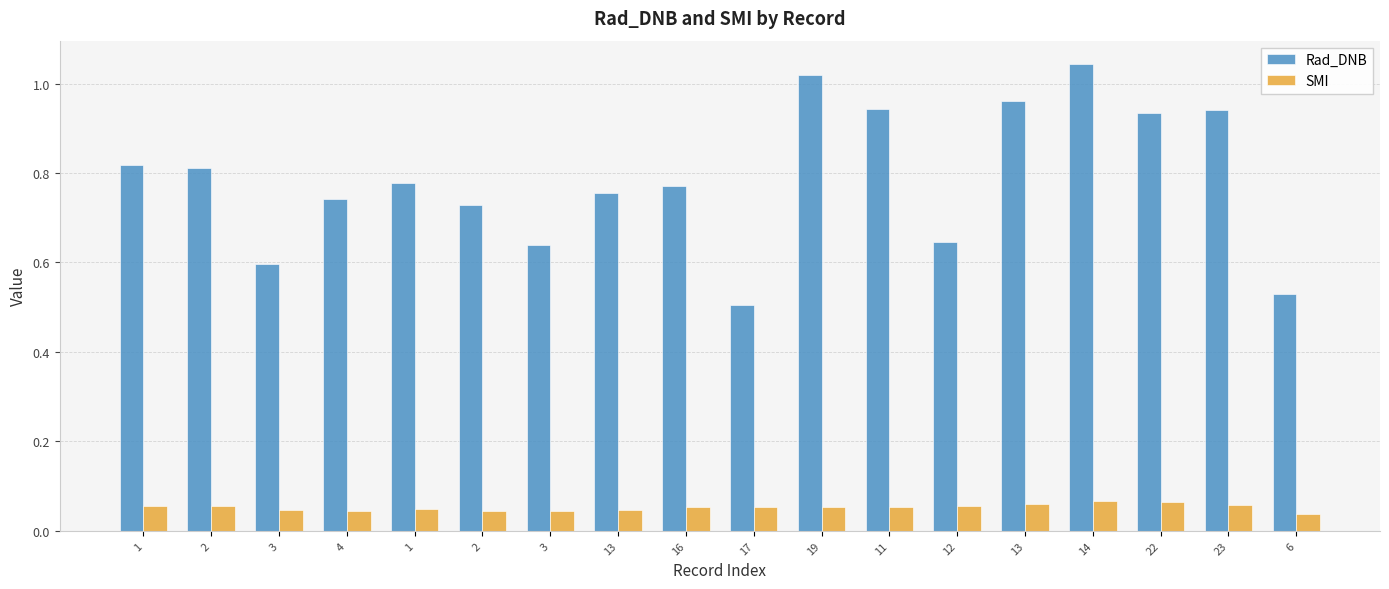

Reading left to right, transcribe all the data shown in this chart.

Rad_DNB: 1=0.8	2=0.8	3=0.6	4=0.7	1=0.8	2=0.7	3=0.6	13=0.8	16=0.8	17=0.5	19=1.0	11=0.9	12=0.6	13=1.0	14=1.0	22=0.9	23=0.9	6=0.5
SMI: 1=0.1	2=0.1	3=0.0	4=0.0	1=0.0	2=0.0	3=0.0	13=0.0	16=0.1	17=0.1	19=0.1	11=0.1	12=0.1	13=0.1	14=0.1	22=0.1	23=0.1	6=0.0